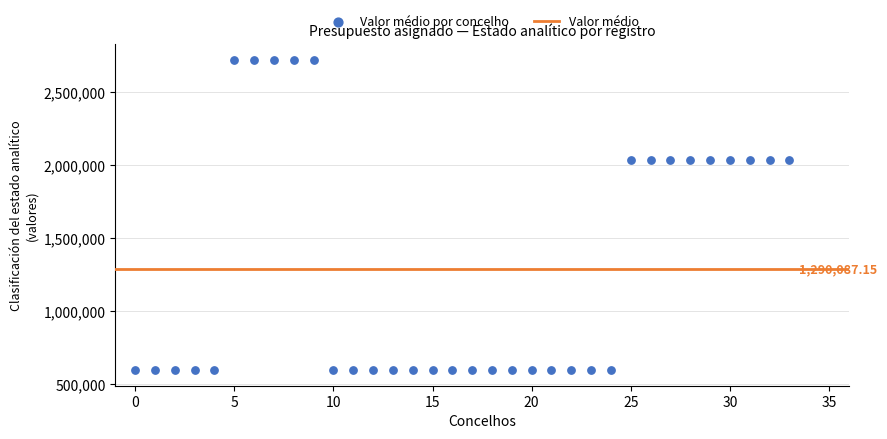

What is the range of Y values (max minus min)?

2126856